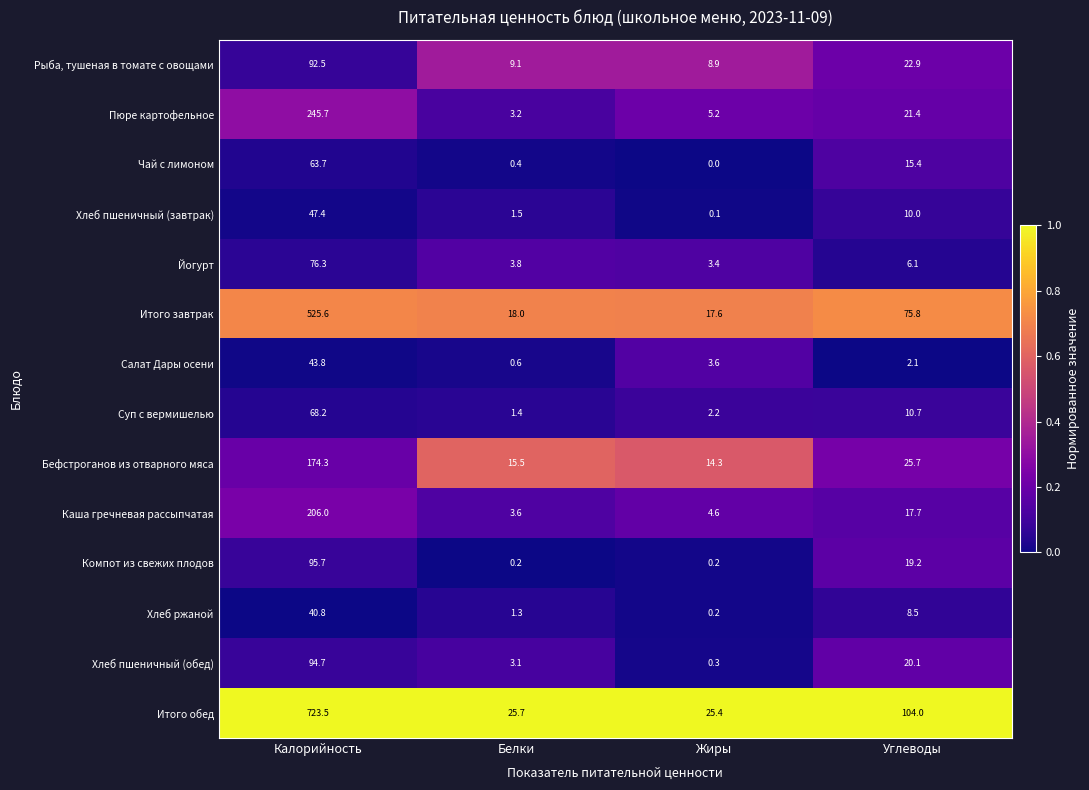

What is the difference between the Каша гречневая рассыпчатая values at Белки and Углеводы?

14.1